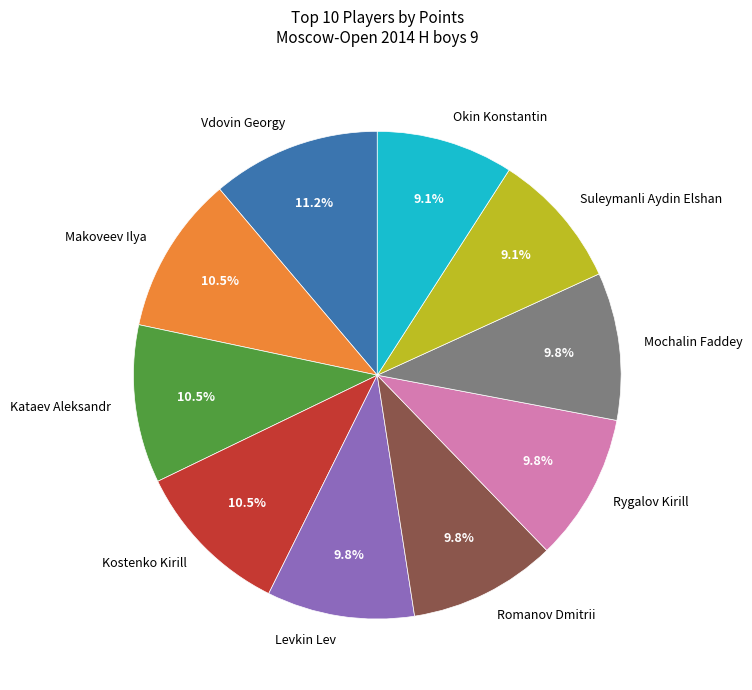

Count the number of slices in the pie.

10